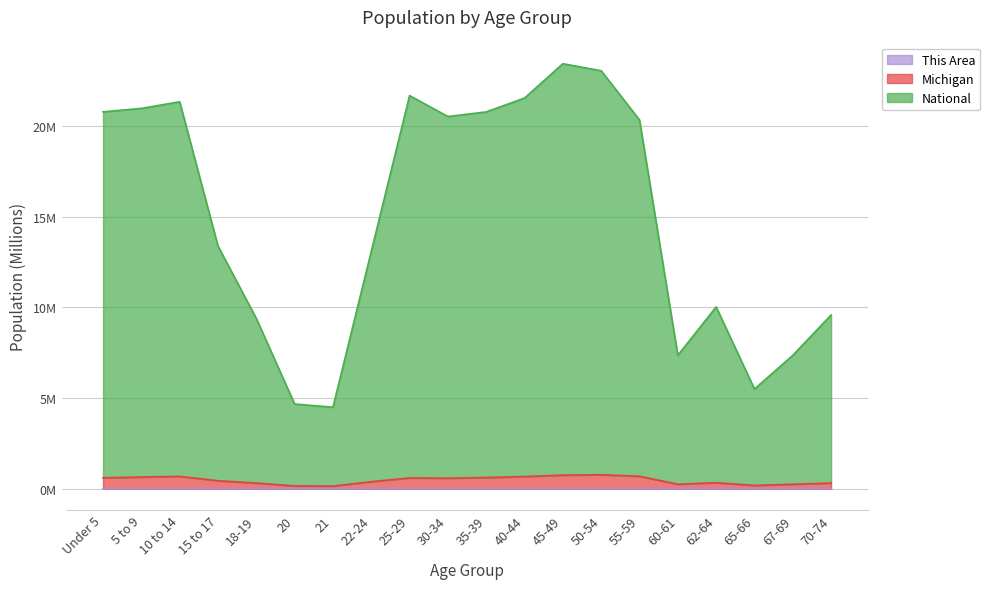

What is the greatest value displayed?

23.5